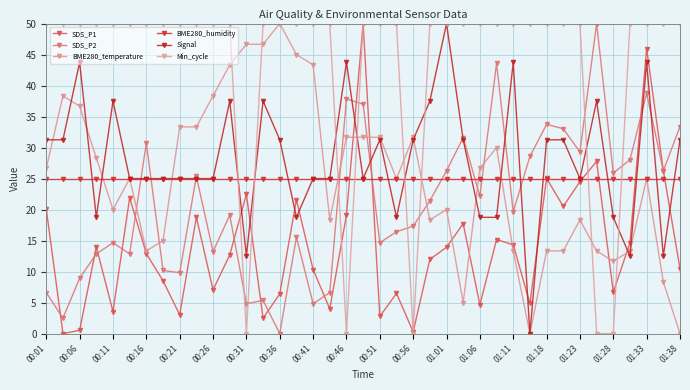

True or false: SDS_P1 and BME280_temperature intersect in this chart.

True